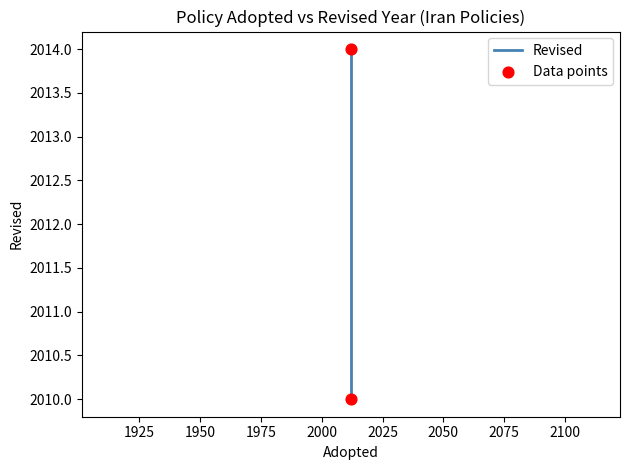

What is the average Y value?

2012